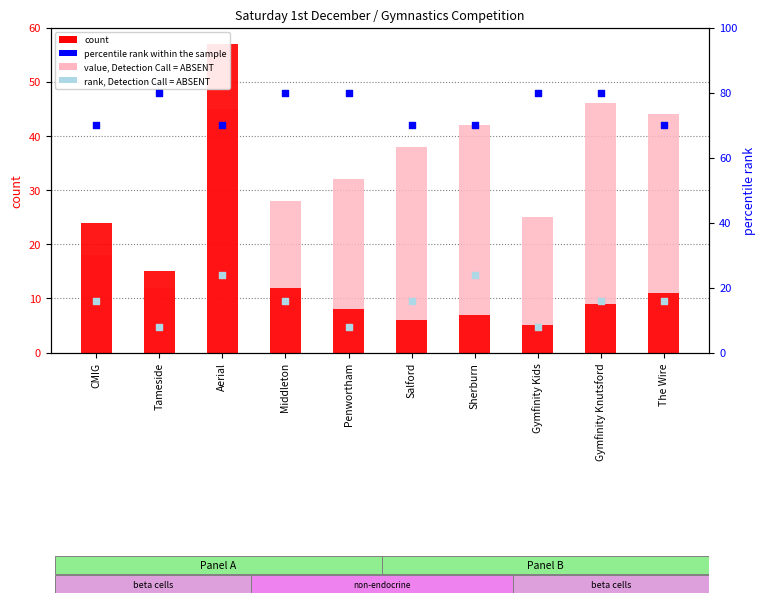

Which series has the largest Y range (max minus min)?

count